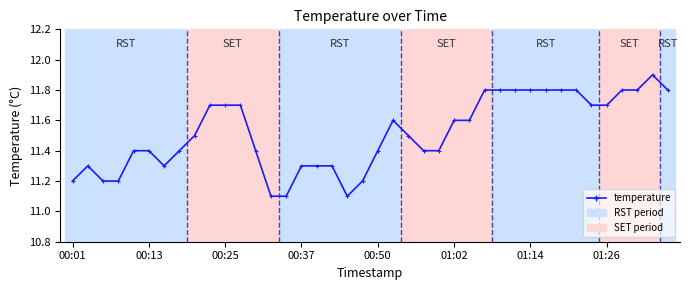

What is the value of the 4th point from the left?

11.2